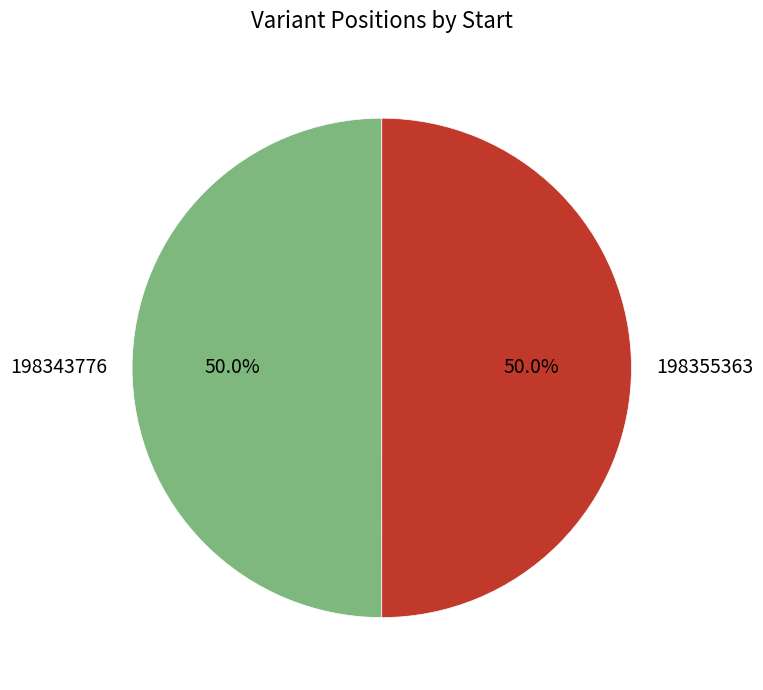

The 198355363 slice represents 40% of the pie. True or false?

False